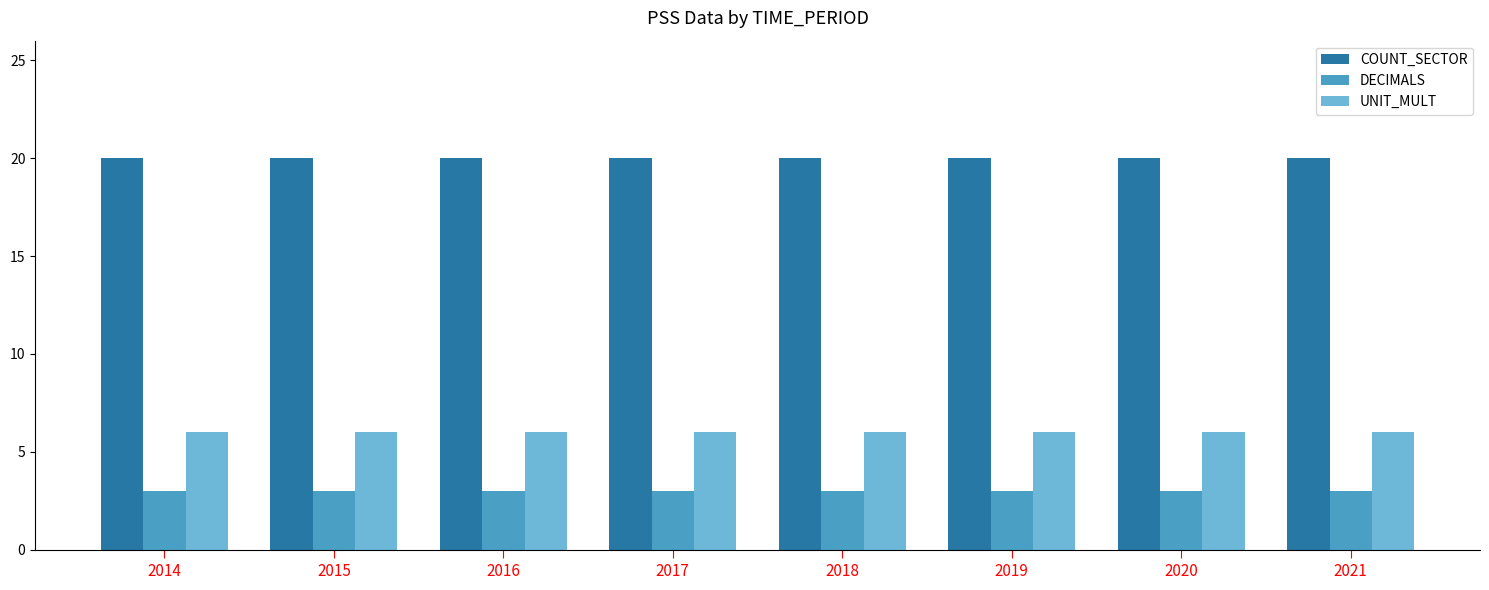

What are all the series names shown in the legend?

COUNT_SECTOR, DECIMALS, UNIT_MULT